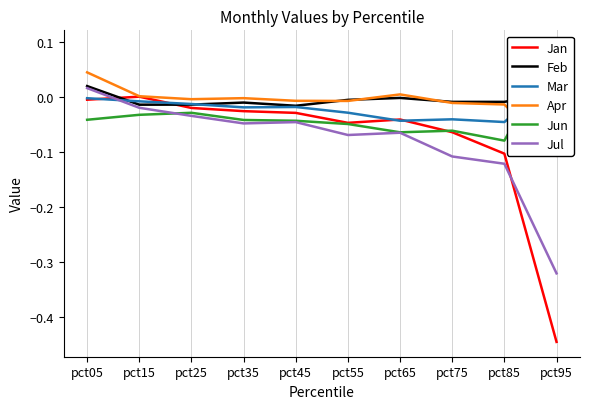

True or false: Jun has a value of -0.0 at pct15.

False